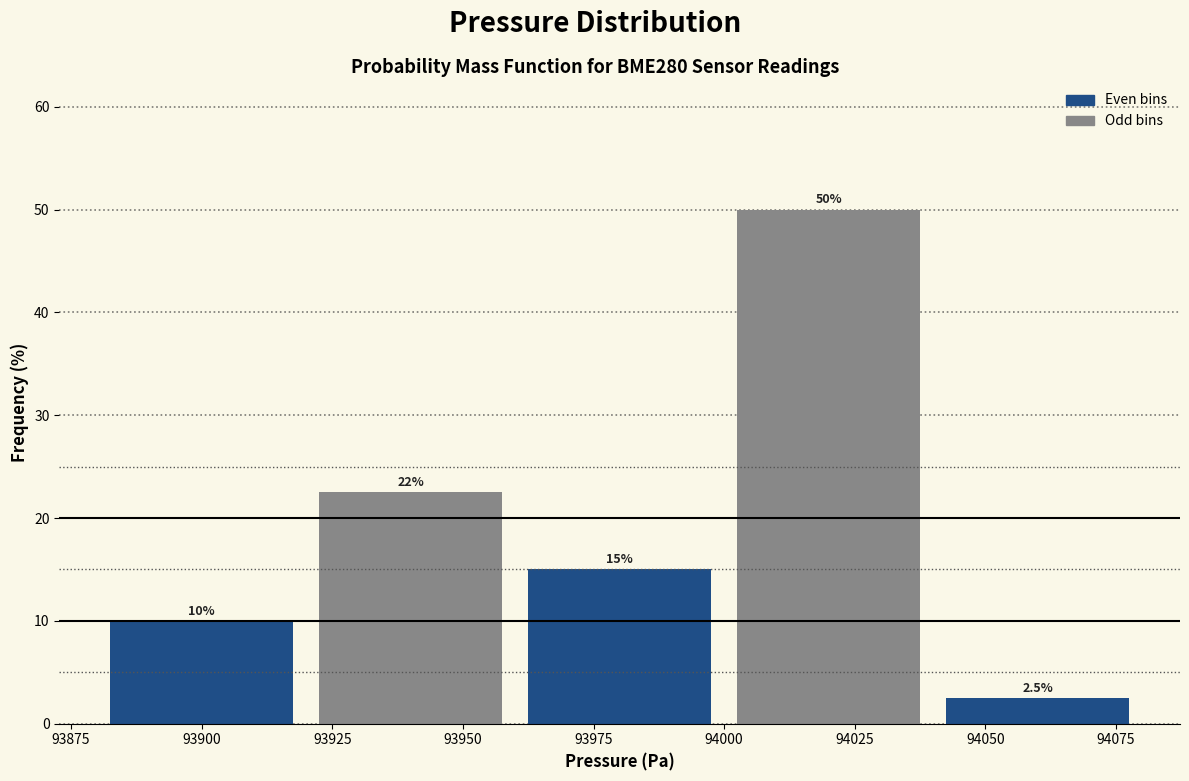

Which range on the x-axis has the tallest bar?

94000 to 94040